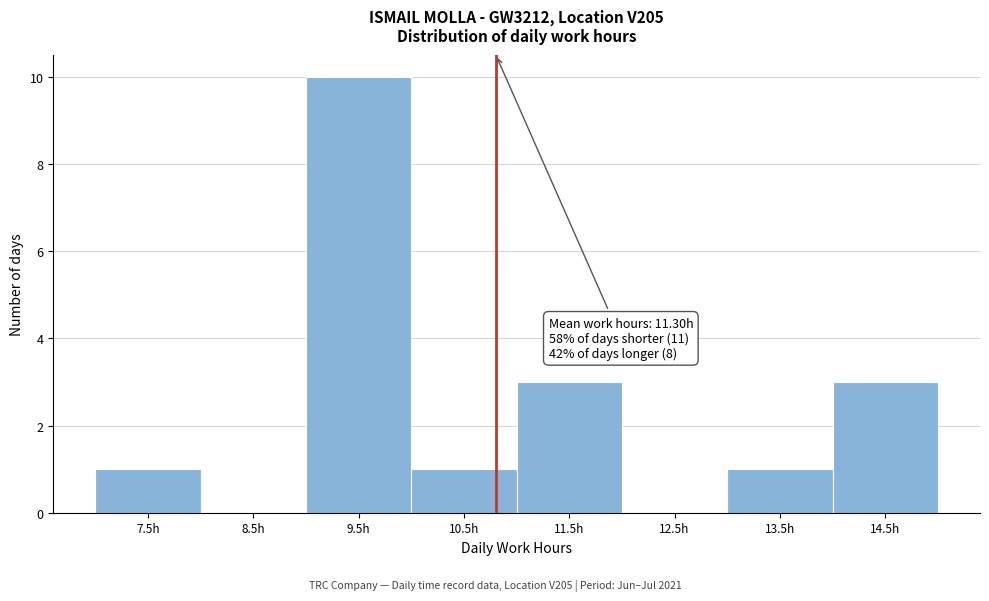

Reading right to left, list all the values displayed in this chart.

14.5h=3	13.5h=1	12.5h=0	11.5h=3	10.5h=1	9.5h=10	8.5h=0	7.5h=1